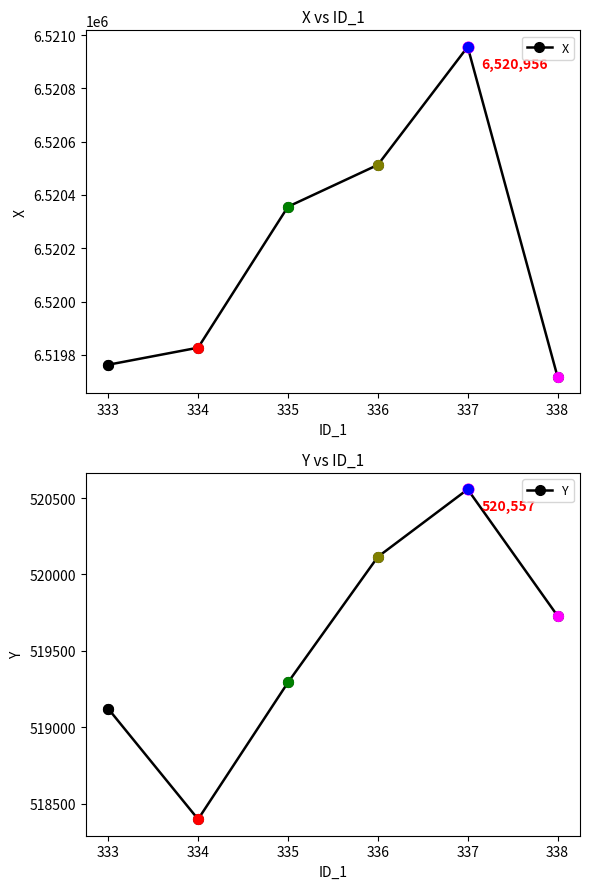

Which series has the largest total across all categories?

X